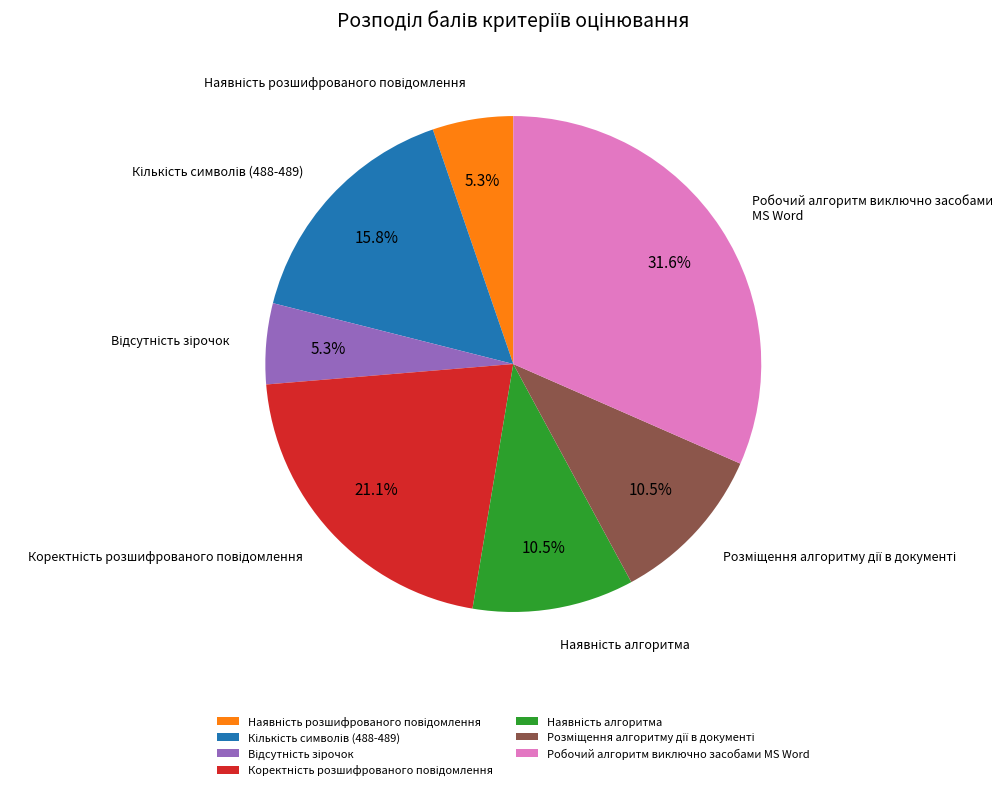

What is the largest slice in the pie chart?

Робочий алгоритм виключно засобами MS Word